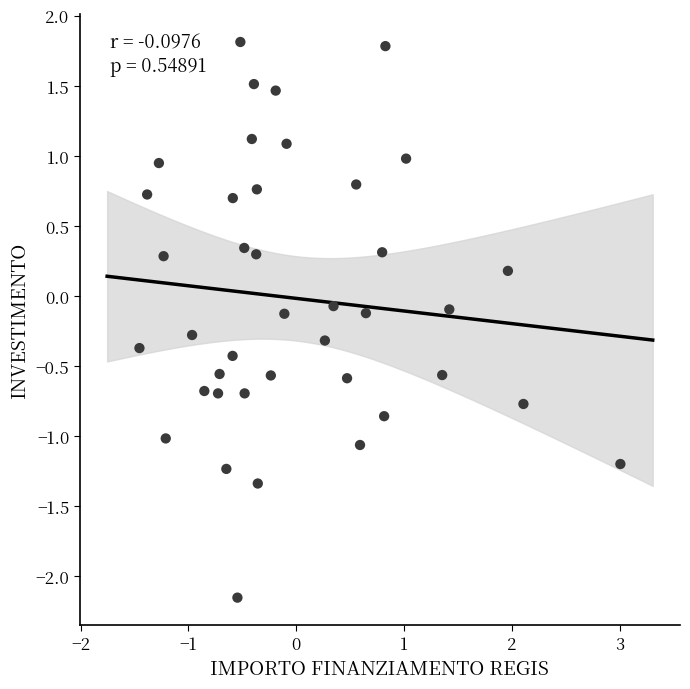

What is the range of X values (max minus min)?

4.5